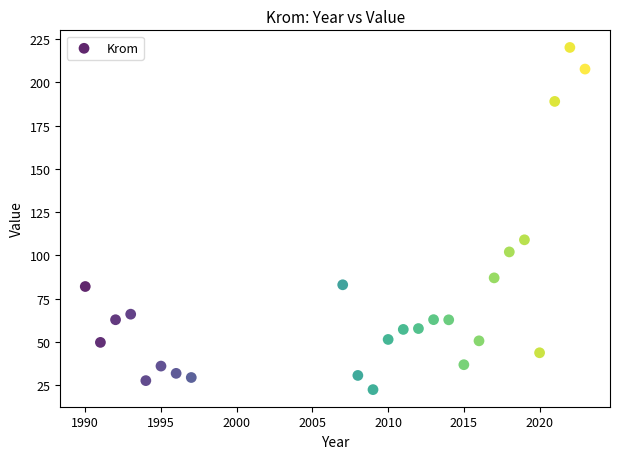

What Y value in the scatter plot is closest to 121?

109.0